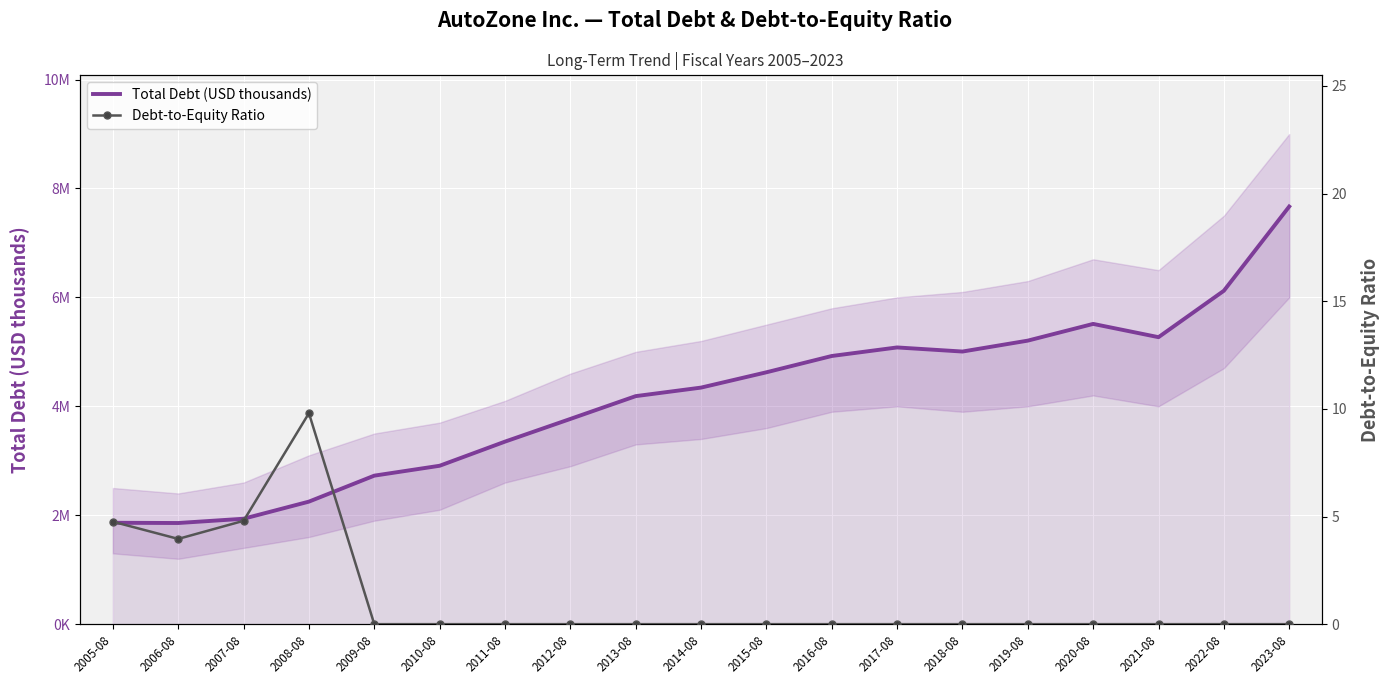

Rank the series by their average value, from highest to lowest.

Total Debt (USD thousands), Debt-to-Equity Ratio